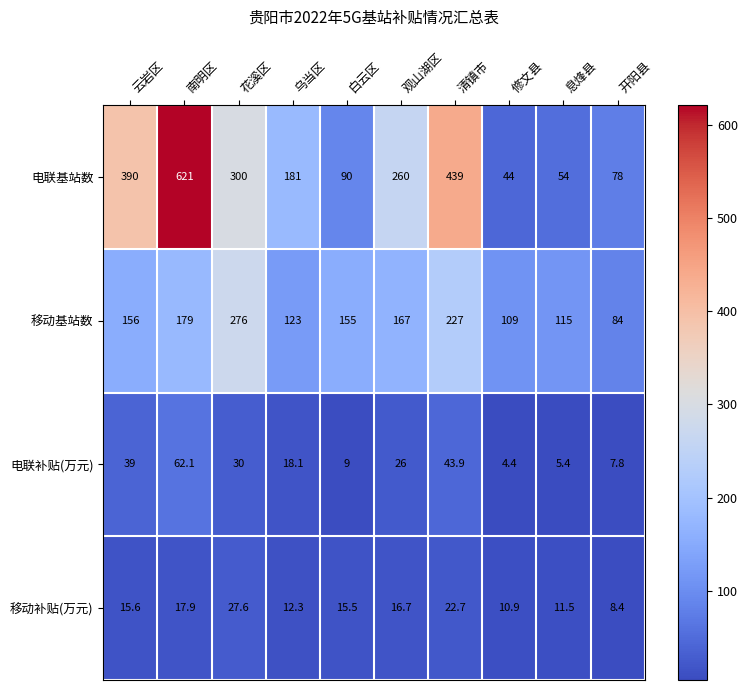

At which category is the sum across all series the highest?

南明区